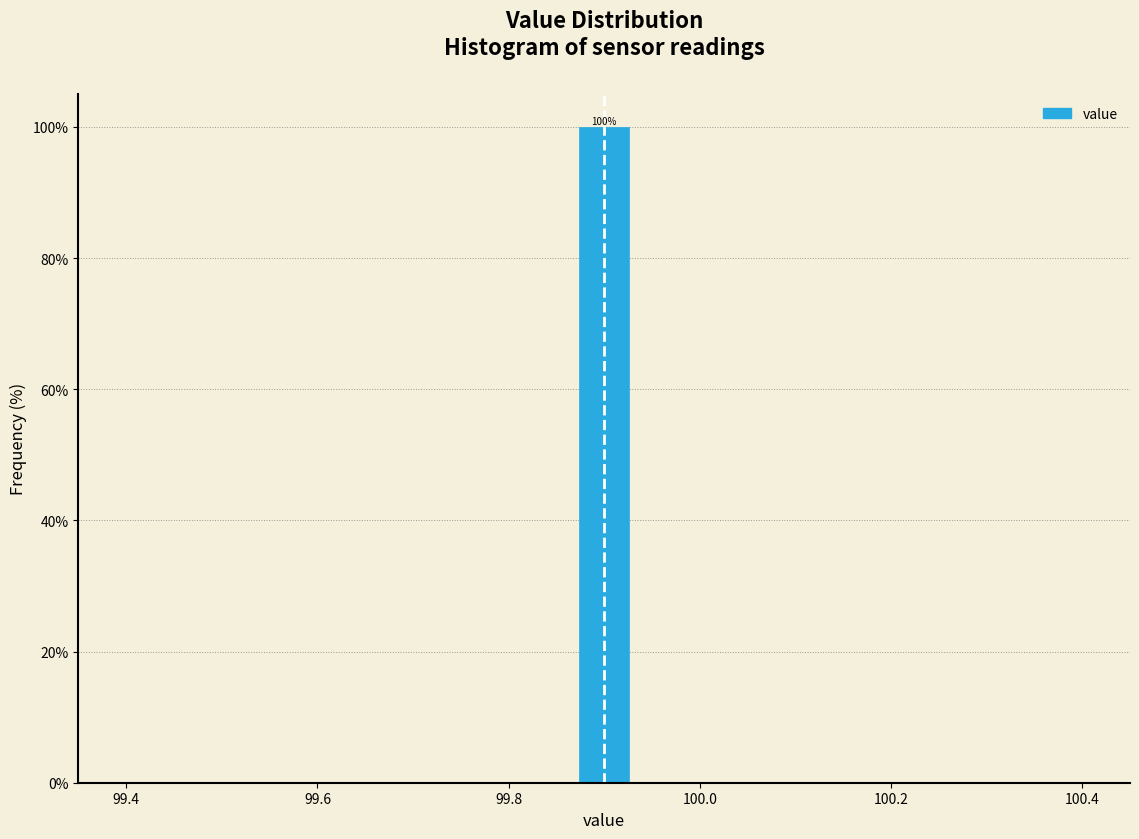

Read against the x-axis, roughly where is the centre of the tallest bar?

99.90